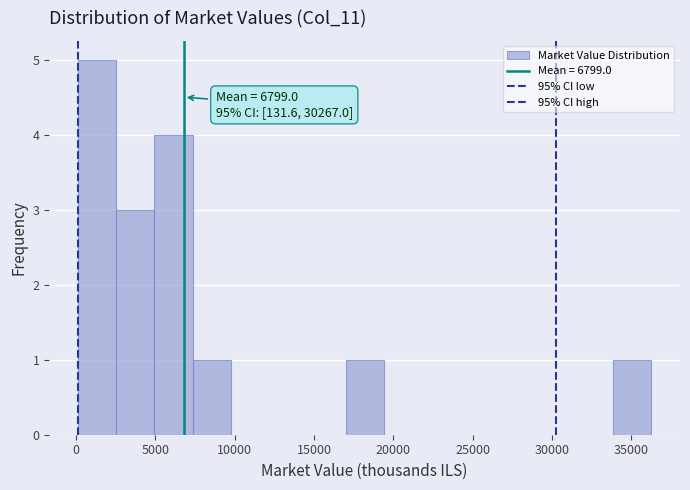

Which range on the x-axis has the tallest bar?

0 to 2500